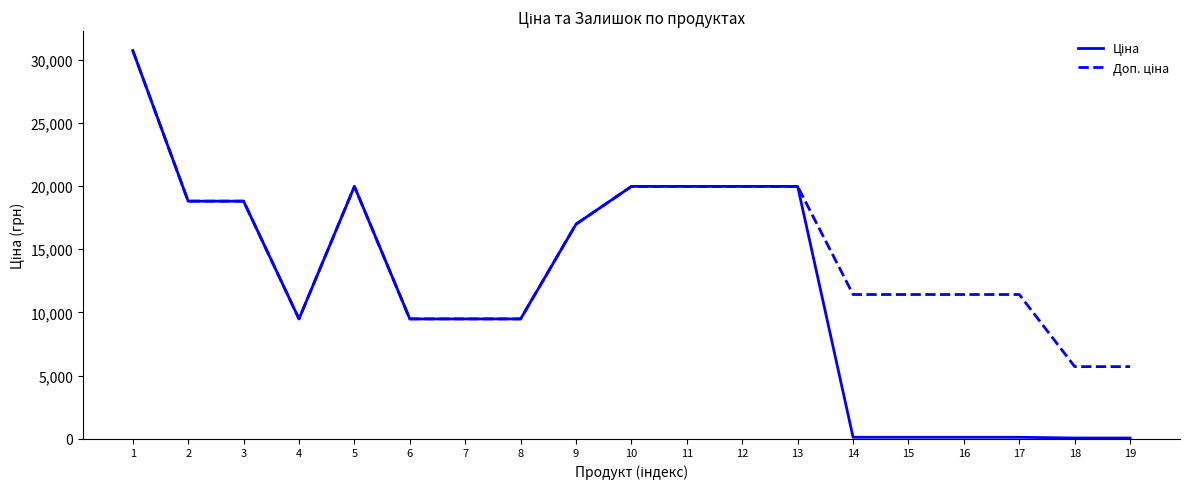

Rank the series by their average value, from lowest to highest.

Ціна, Доп. ціна